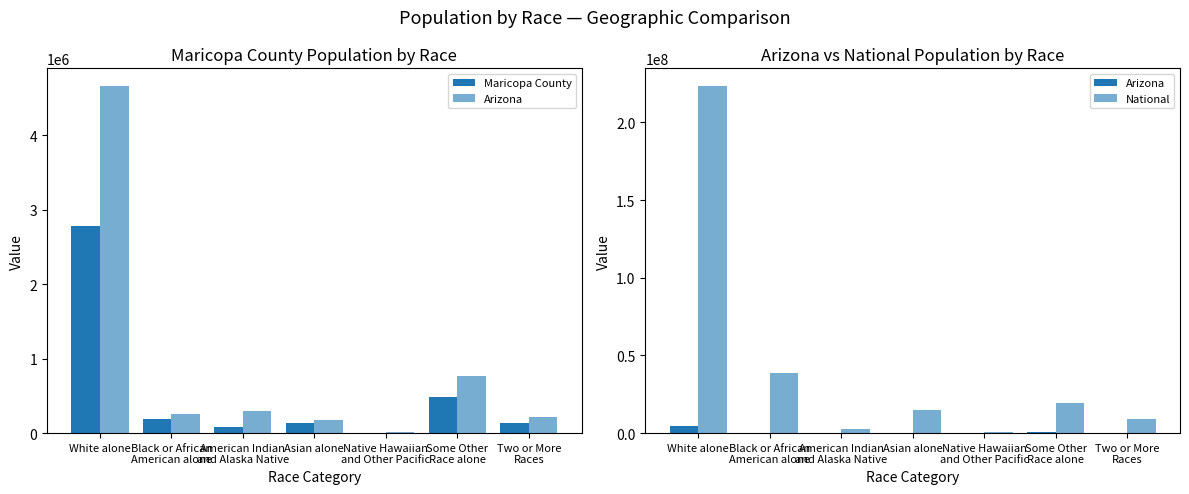

At how many categories does at least one series exceed 108868745?

1